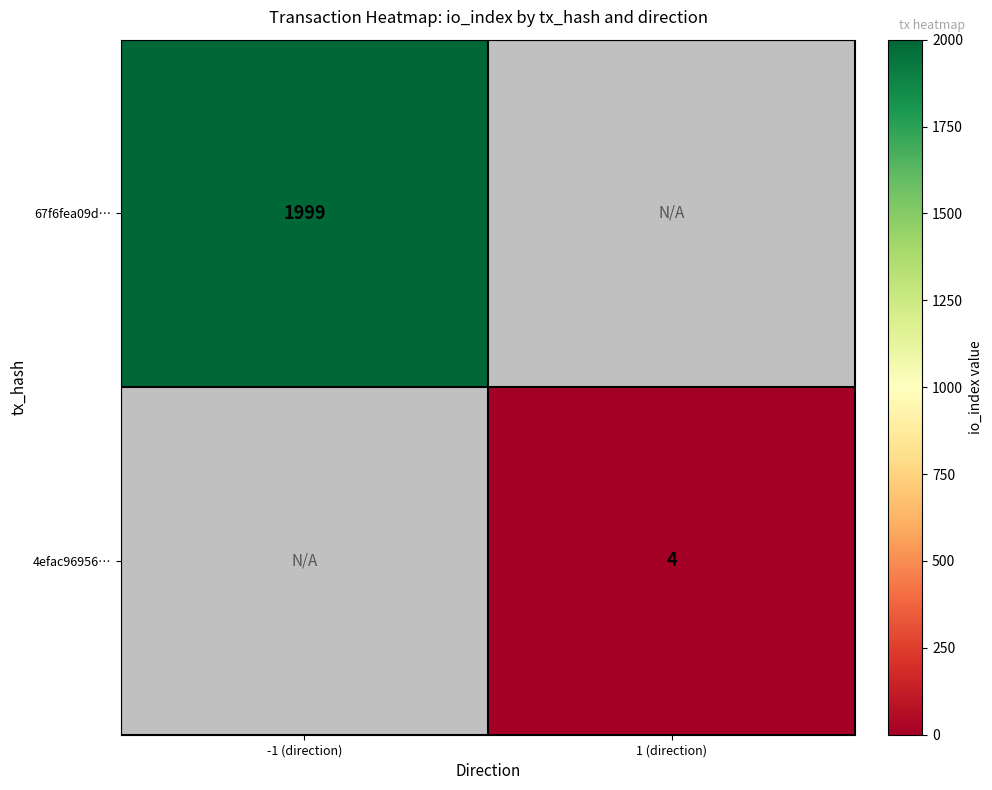

True or false: 4efac96956… has a value of 2 at 1 (direction).

False